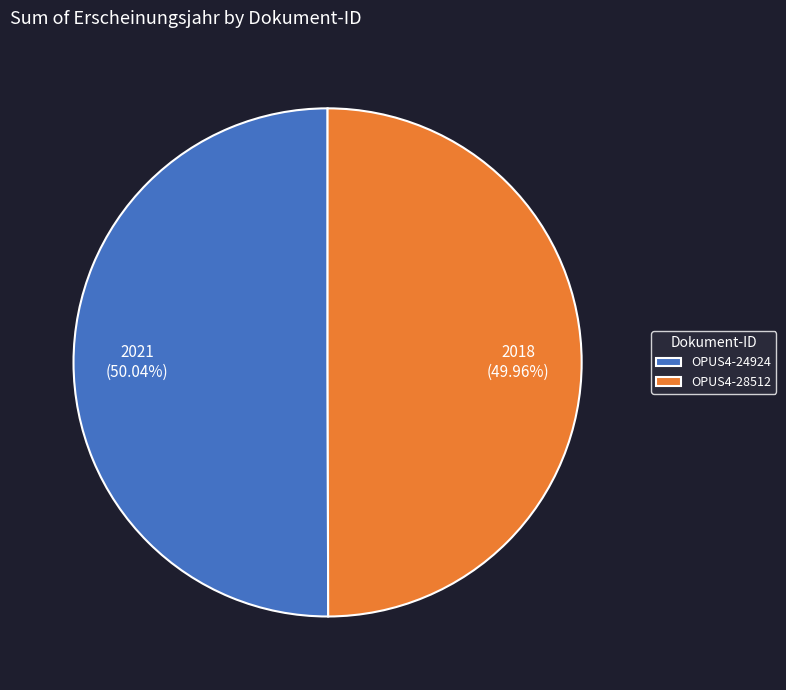

What is the ratio of the value at OPUS4-28512 to the value at OPUS4-24924?

1.0